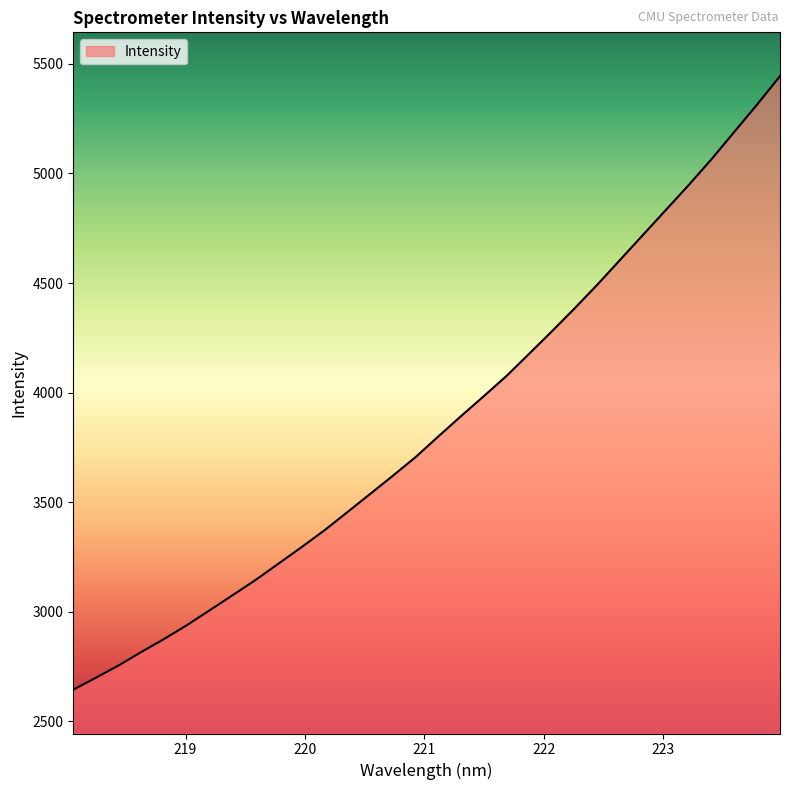

What is the maximum value shown in the chart?

5443.9